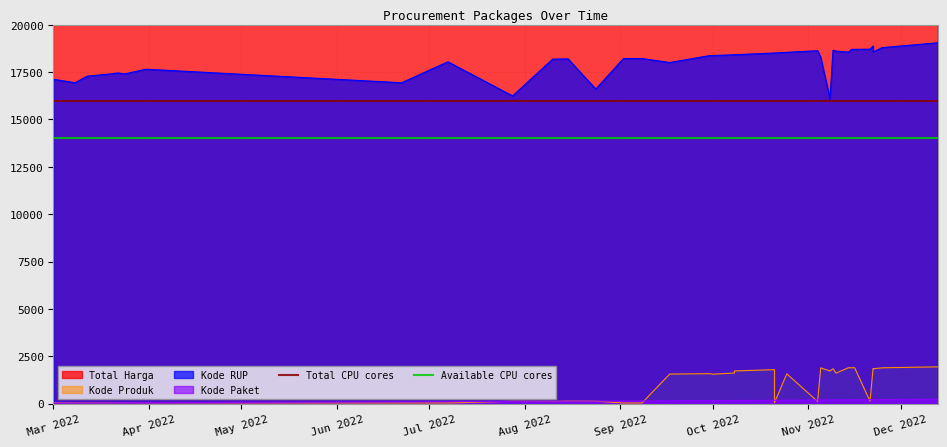

At which category does the chart reach its minimum across all series?

Mar 2022